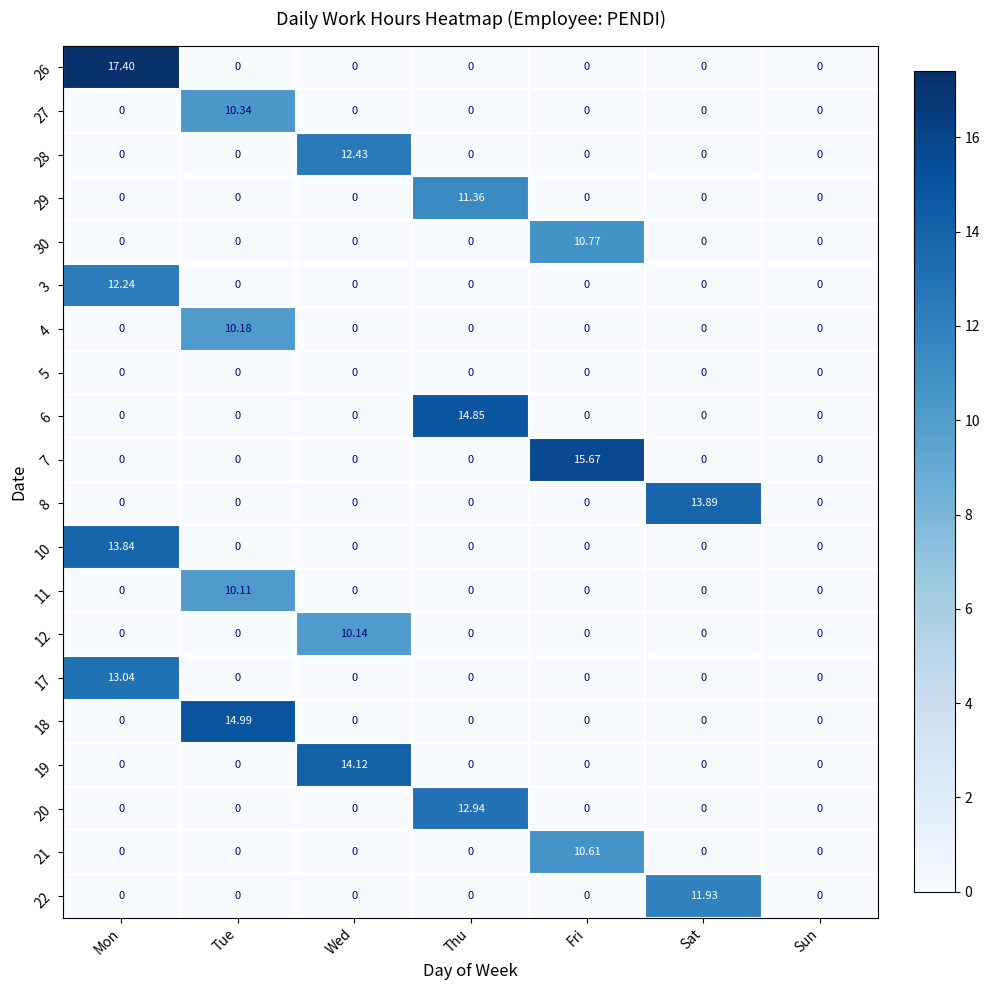

How many distinct data groups are displayed?

20